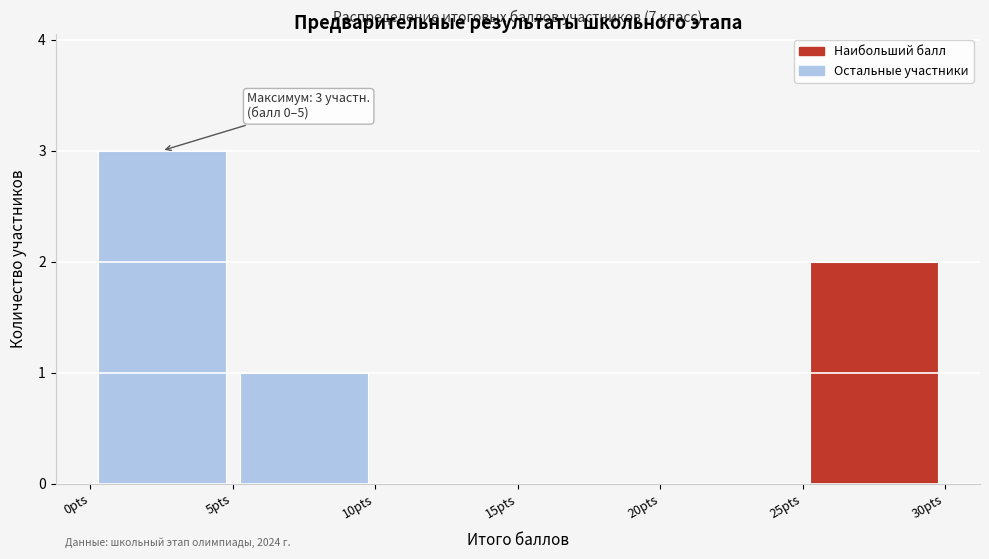

Which range on the x-axis has the tallest bar?

0 to 5